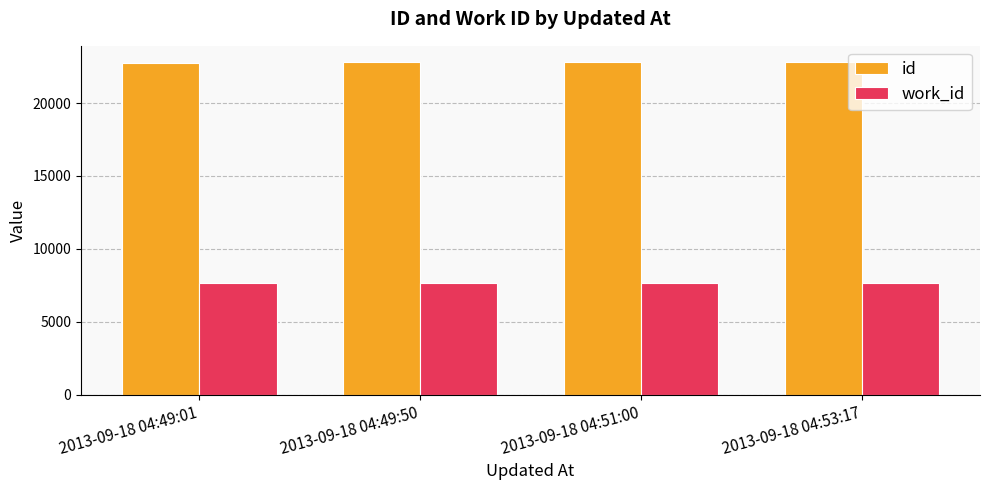

What is the label of the 4th bar from the right?

2013-09-18 04:49:01